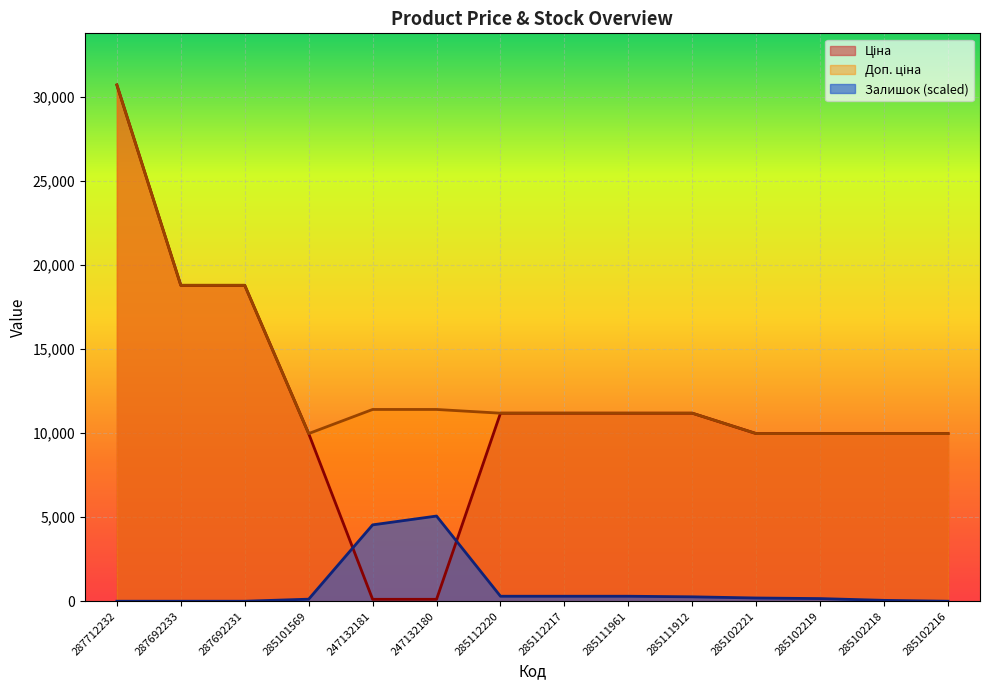

How many lines are shown in the chart?

3